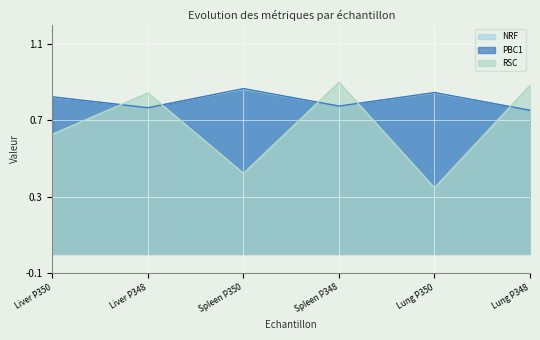

Which category has the lowest value in the NRF series?

Lung P348